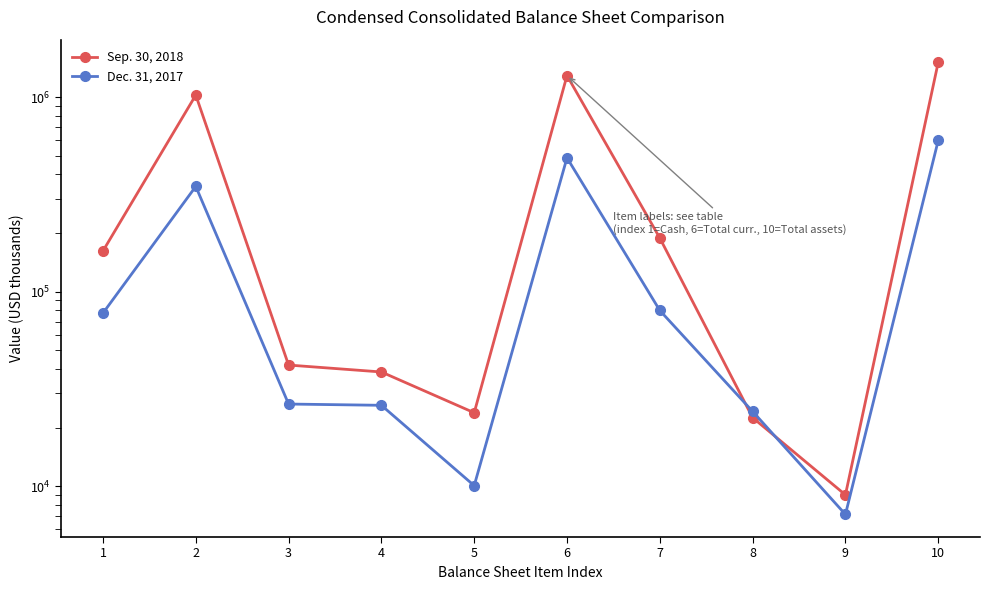

True or false: Sep. 30, 2018 has more than 2 points higher than both neighbors.

False